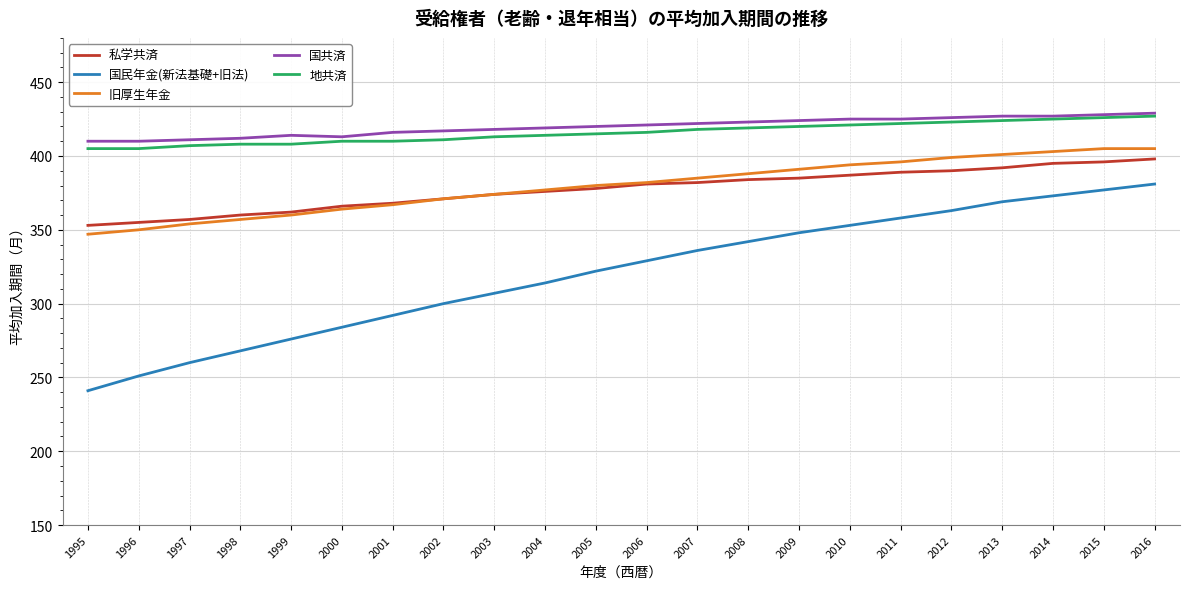

Which series changed the most between 2005 and 2014?

国民年金(新法基礎+旧法)